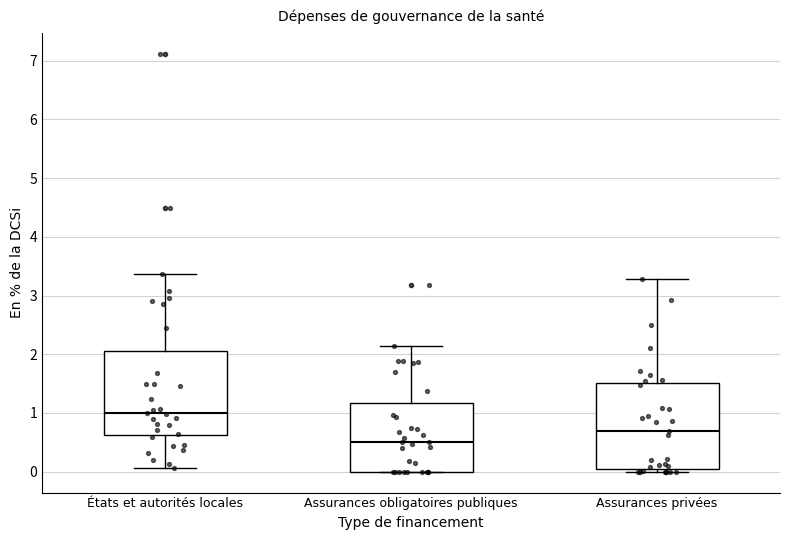

Reading left to right, transcribe this box plot: for each box, give where its median line is, the range the box spans, and where its two whiskers end, as read against the y-axis. The values are not printed on the chart, so give them approximately, as read against the axis.

États et autorités locales: median 1.0, box 0.6 to 2.1, whiskers 0.1 to 3.4
Assurances obligatoires publiques: median 0.5, box 0.0 to 1.2, whiskers 0.0 to 2.1
Assurances privées: median 0.7, box 0.0 to 1.5, whiskers 0.0 (just below the box's lower edge) to 3.3